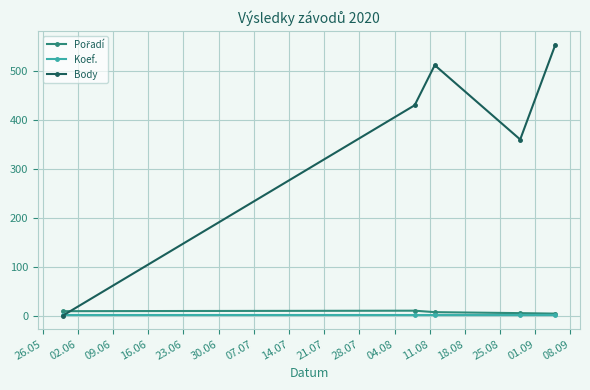

Which series has the largest range (max minus min)?

Body